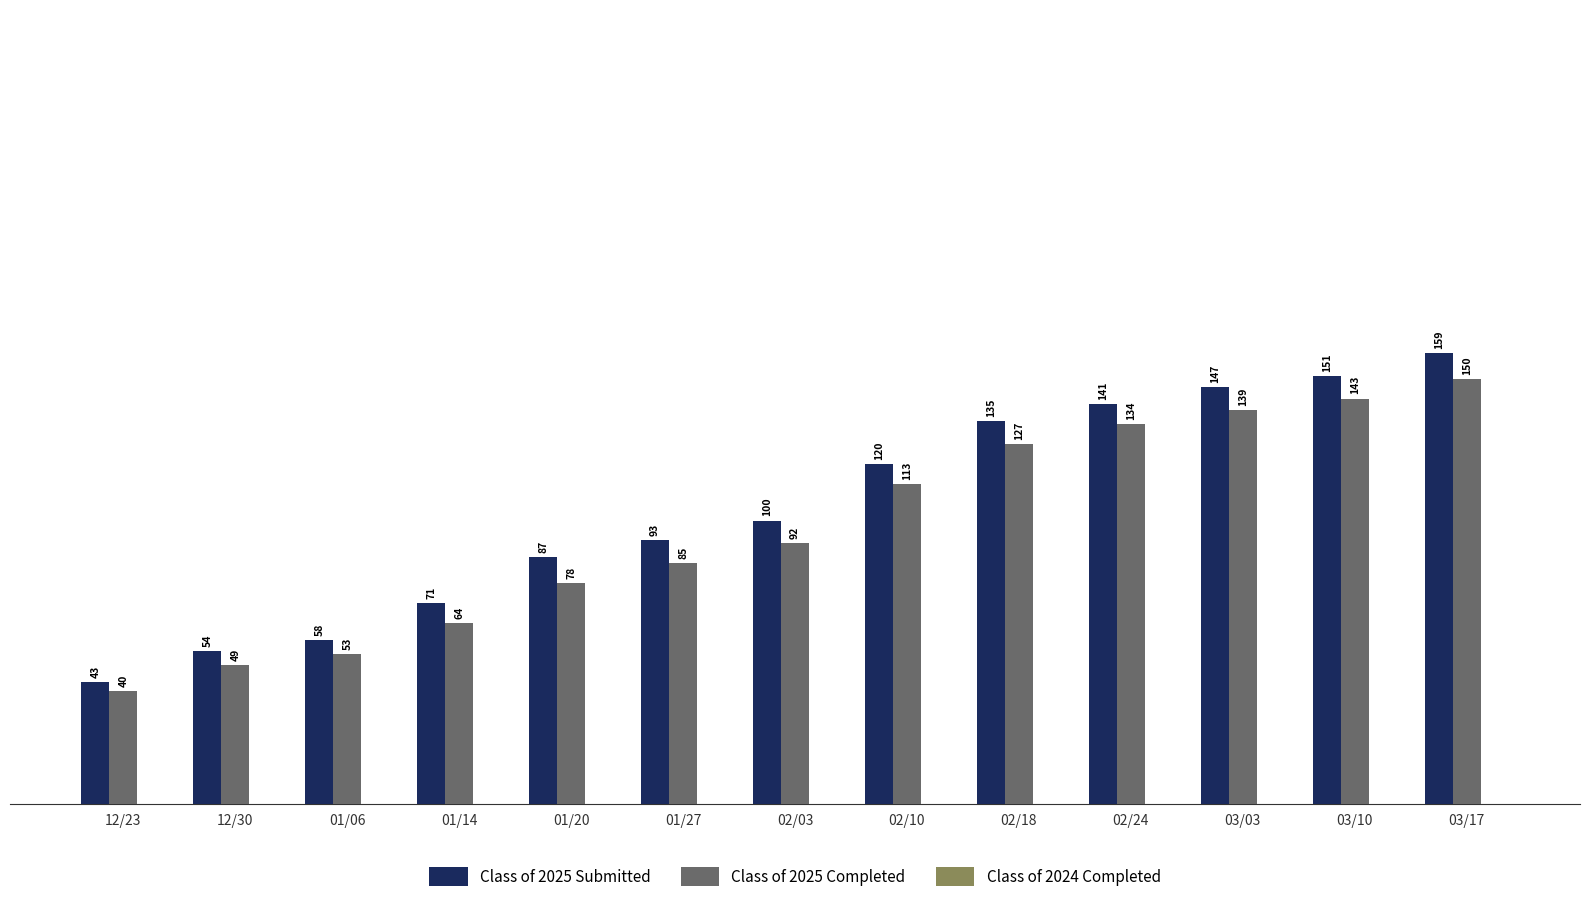

At how many categories does at least one series exceed 149?

2